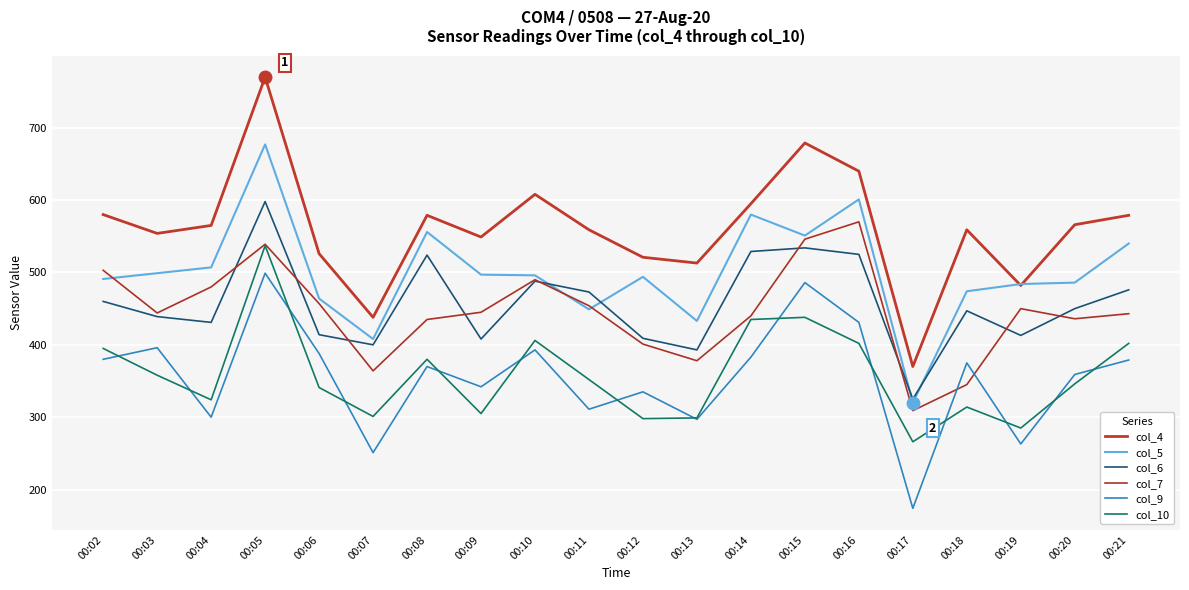

List the labels in order of col_10 value, largest first.

00:05, 00:15, 00:14, 00:10, 00:16, 00:21, 00:02, 00:08, 00:03, 00:11, 00:20, 00:06, 00:04, 00:18, 00:09, 00:07, 00:13, 00:12, 00:19, 00:17